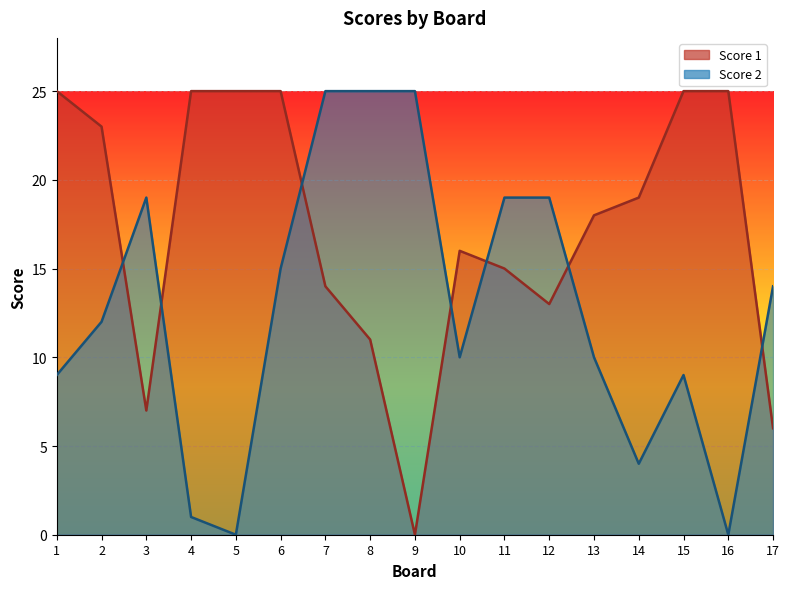

Rank the series by their maximum value, from lowest to highest.

Score 1, Score 2